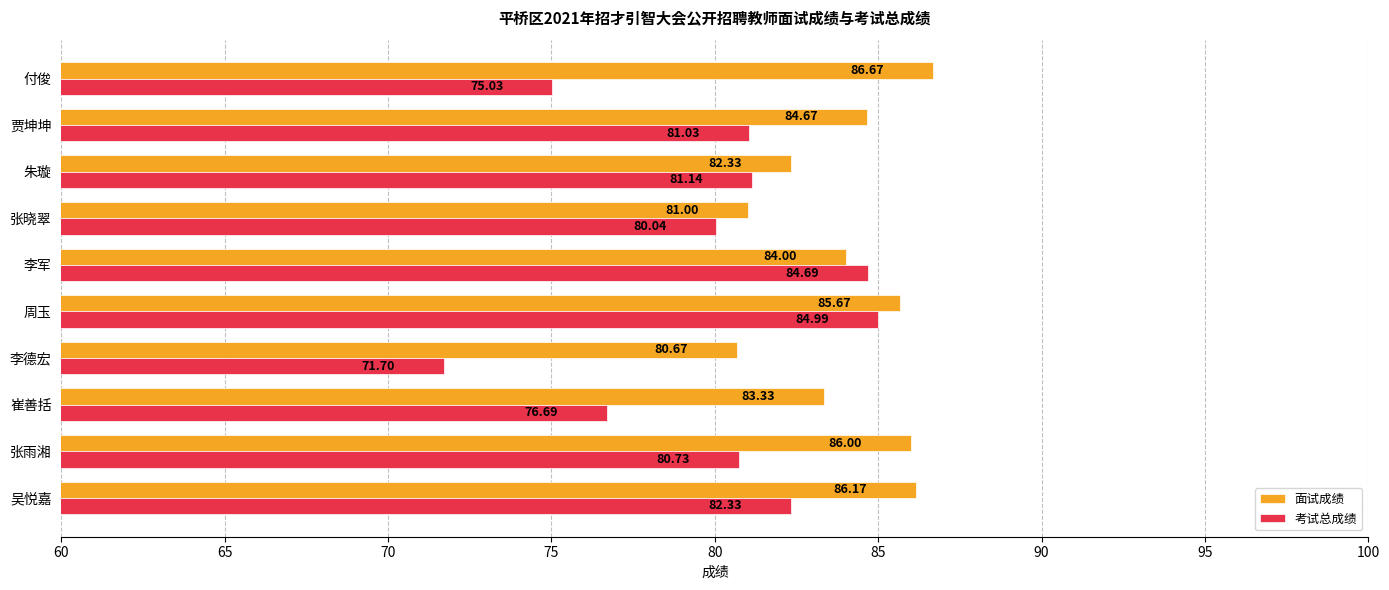

At which label is 面试成绩 closest to 83?

崔善括